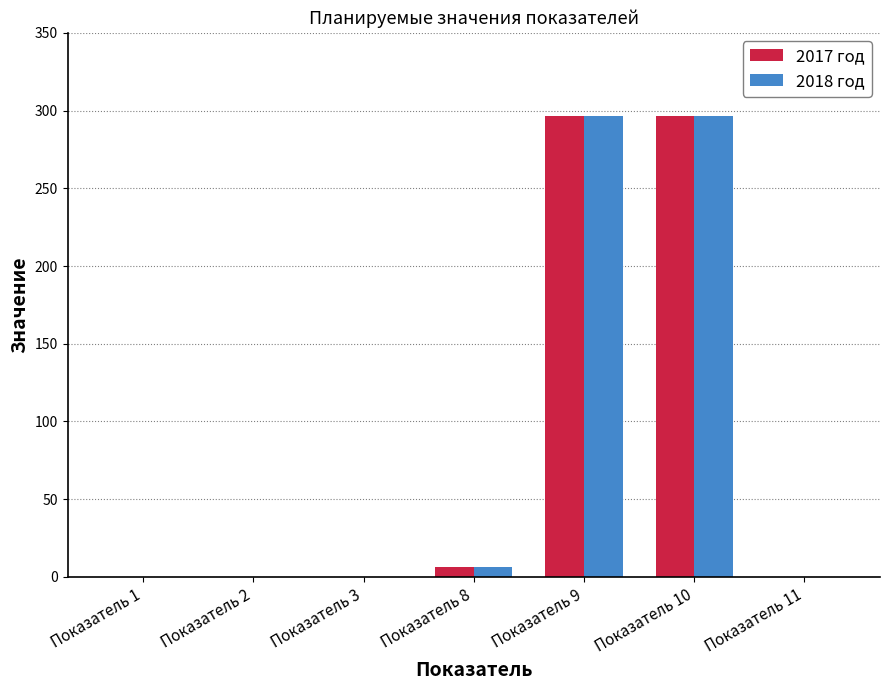

What are all the series names shown in the legend?

2017 год, 2018 год